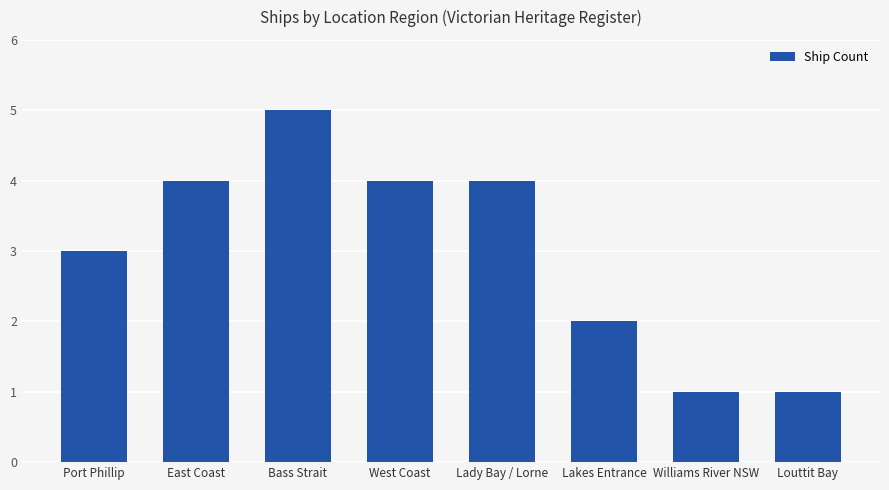

How many values are between 2 and 4?

5